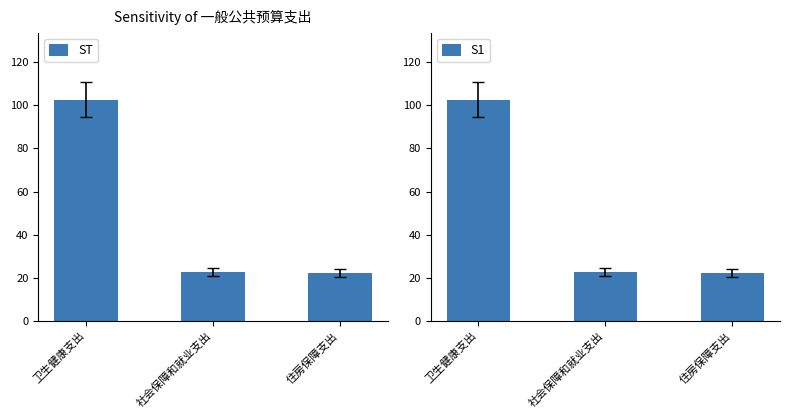

List the labels in order of value, largest first.

卫生健康支出, 社会保障和就业支出, 住房保障支出